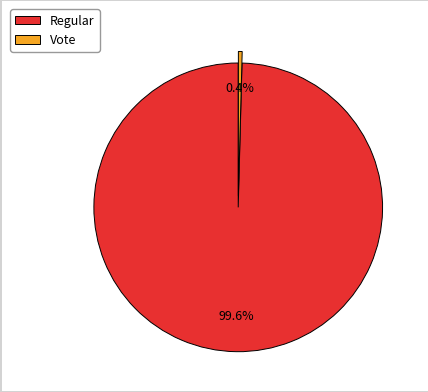

How many slices are in this pie chart?

2